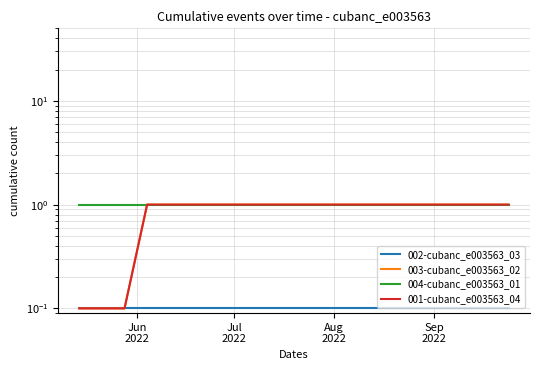

List the series in order of their peak value, highest first.

003-cubanc_e003563_02, 004-cubanc_e003563_01, 001-cubanc_e003563_04, 002-cubanc_e003563_03